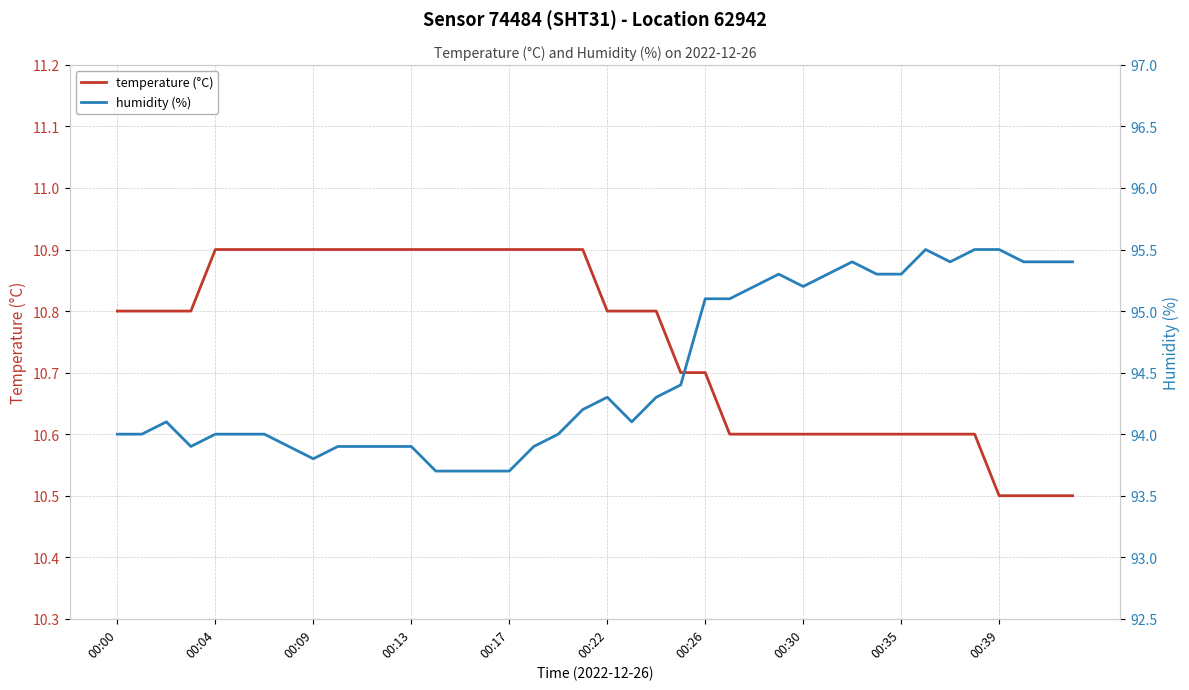

What position from the left is 23?

24